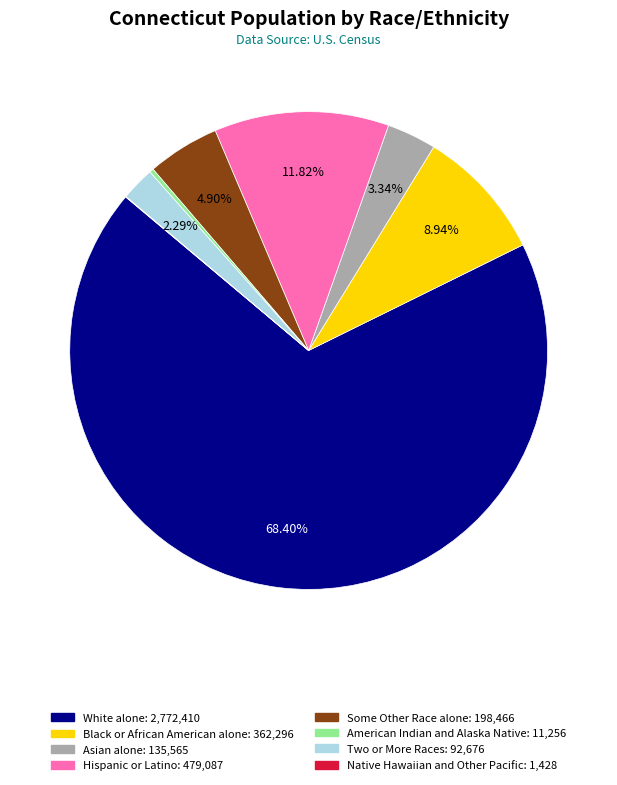

Do Two or More Races and Hispanic or Latino together represent more than half of the pie?

No